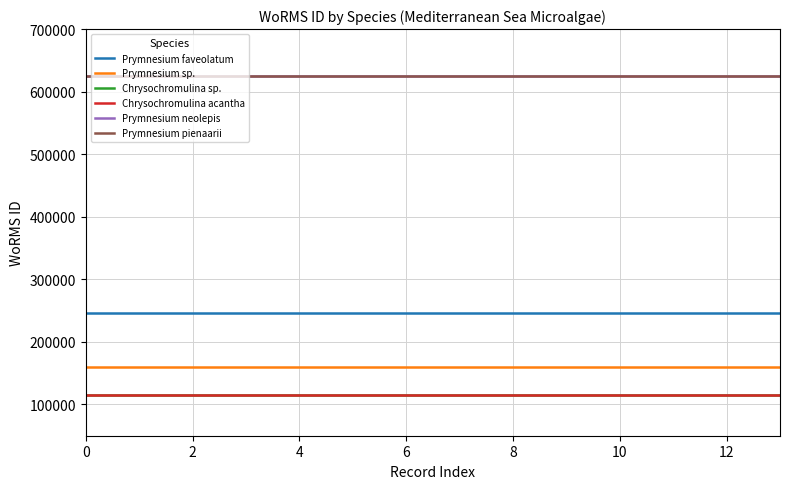

Does the chart have visible grid lines?

Yes